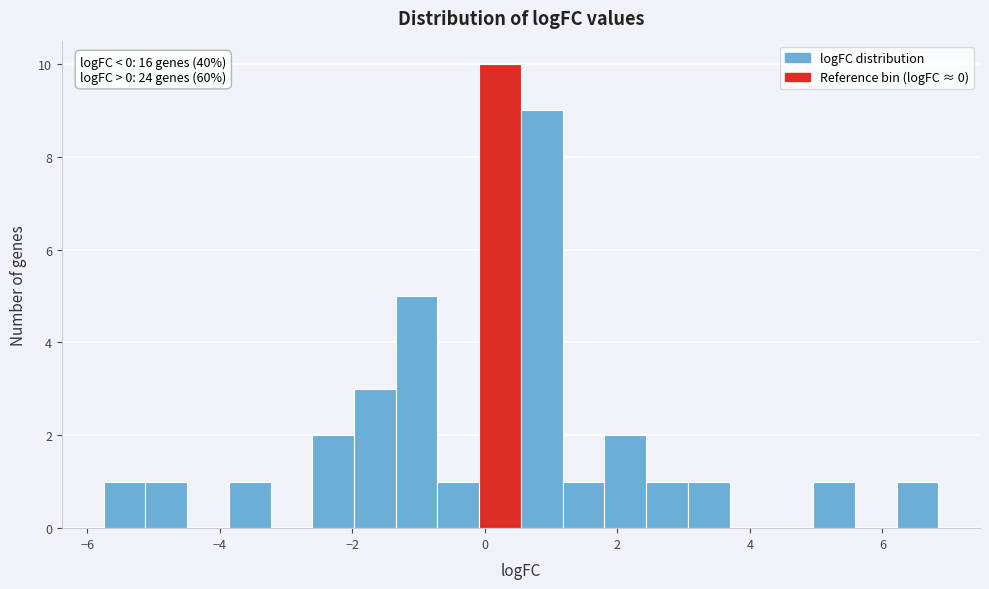

Read against the x-axis, roughly where is the centre of the tallest bar?

0.2